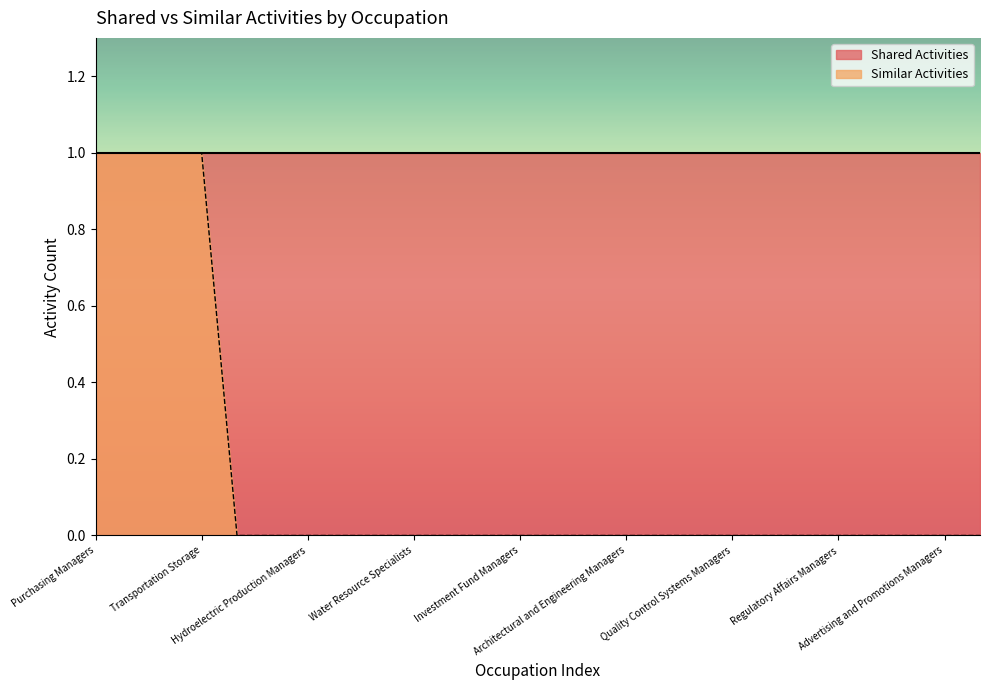

True or false: there are more than 0 points higher than both neighbors.

False